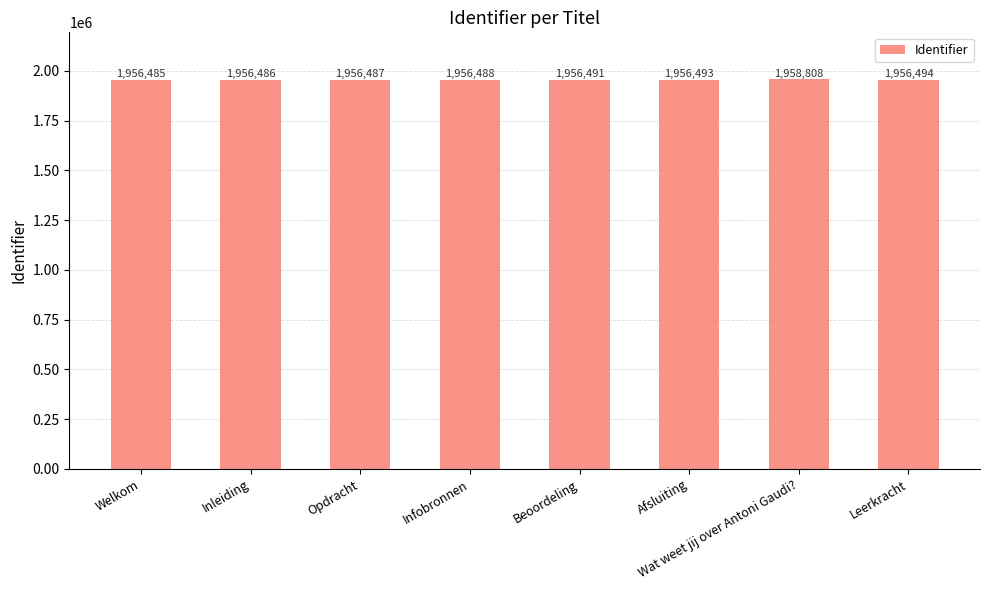

Are the bars horizontal?

No